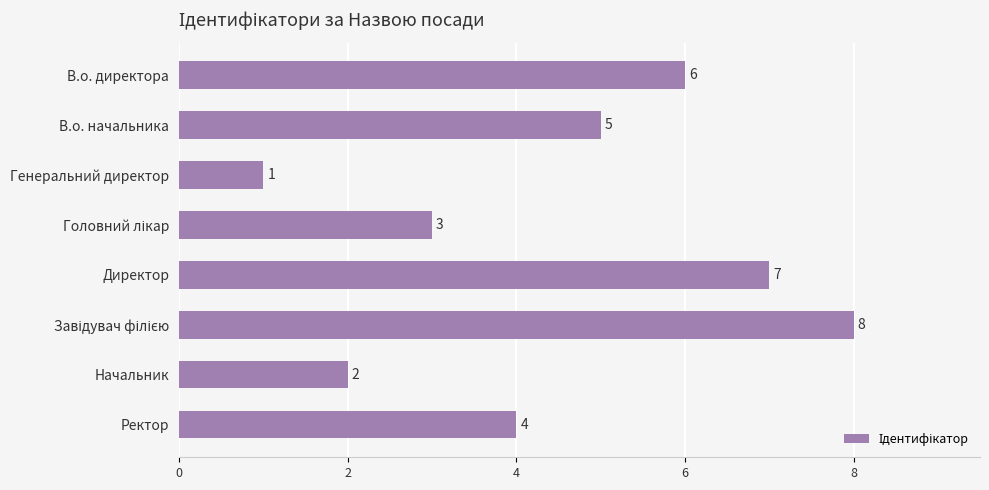

The value at Начальник is 0. True or false?

False